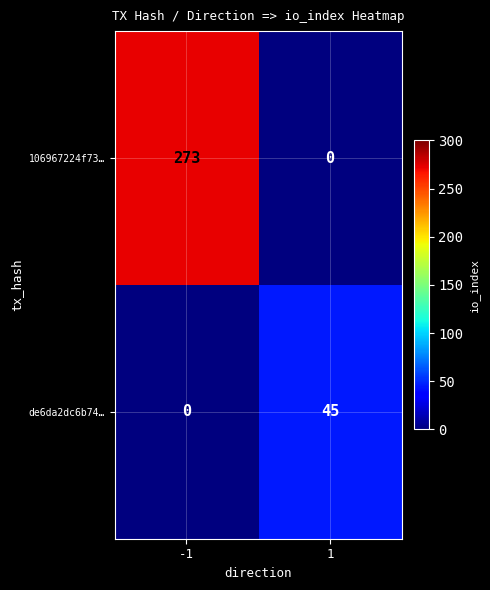

What is the sum of the de6da2dc6b74… values at 1 and -1?

45